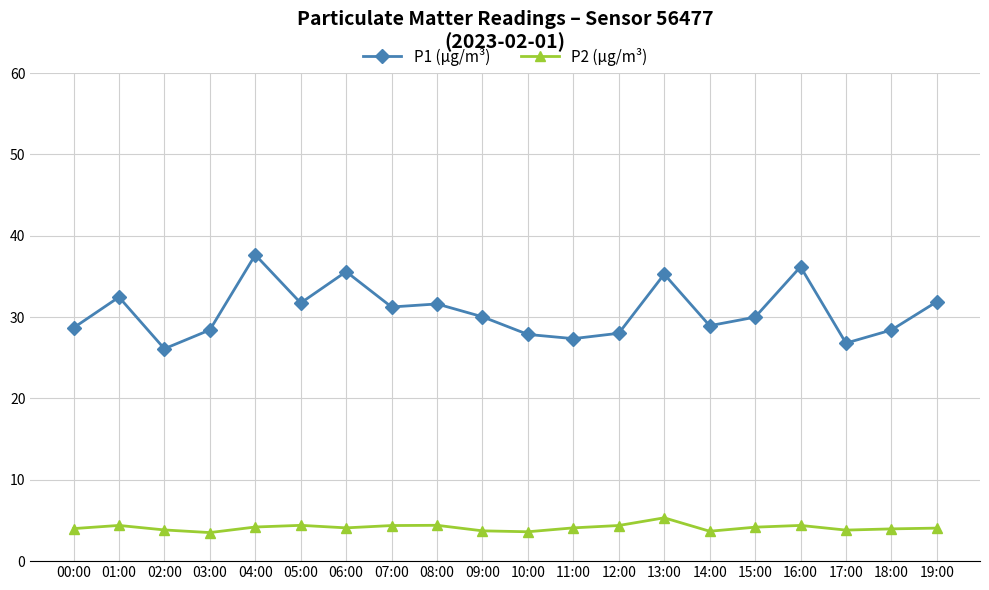

Where is the first local minimum for P1 (µg/m³)?

02:00